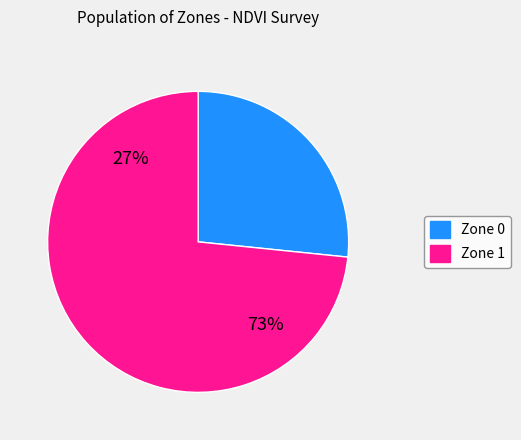

Which category accounts for the majority?

Zone 1